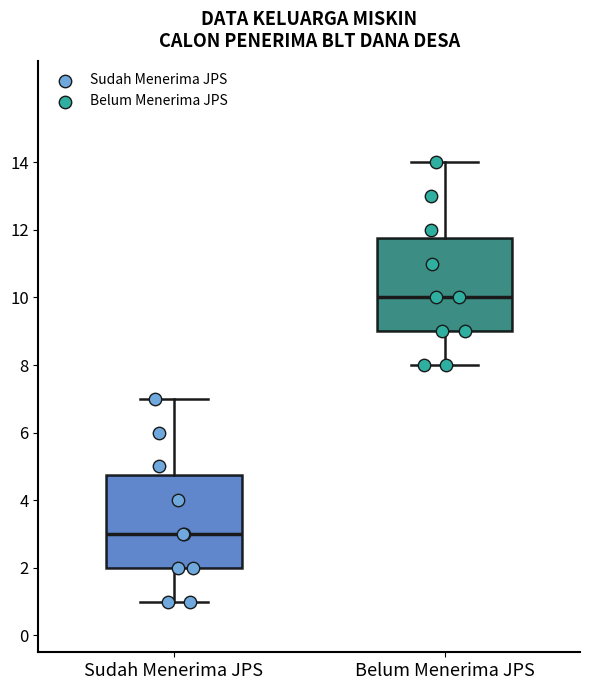

Which box's median line is the lowest?

Sudah Menerima JPS